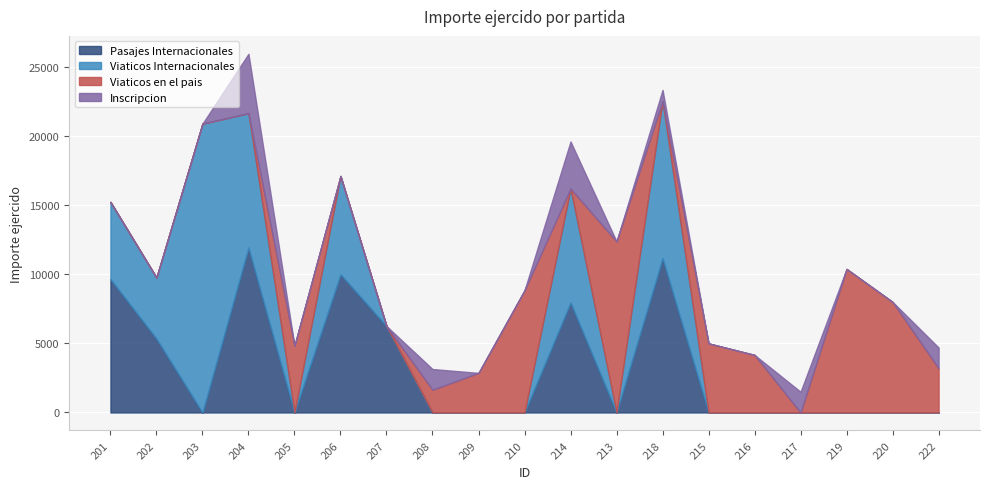

The Pasajes Internacionales series shows -7513.6 at 213. True or false?

False